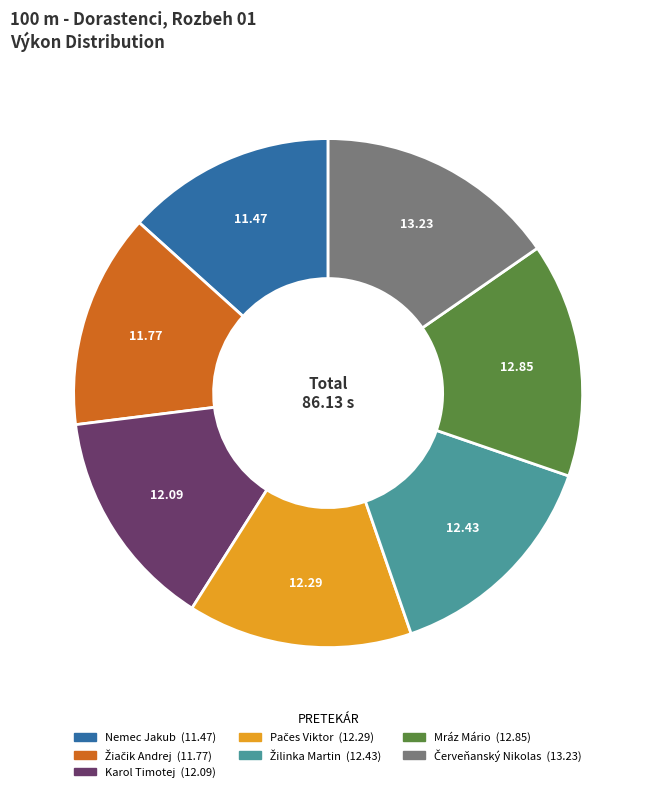

Is there a majority slice in this chart?

No